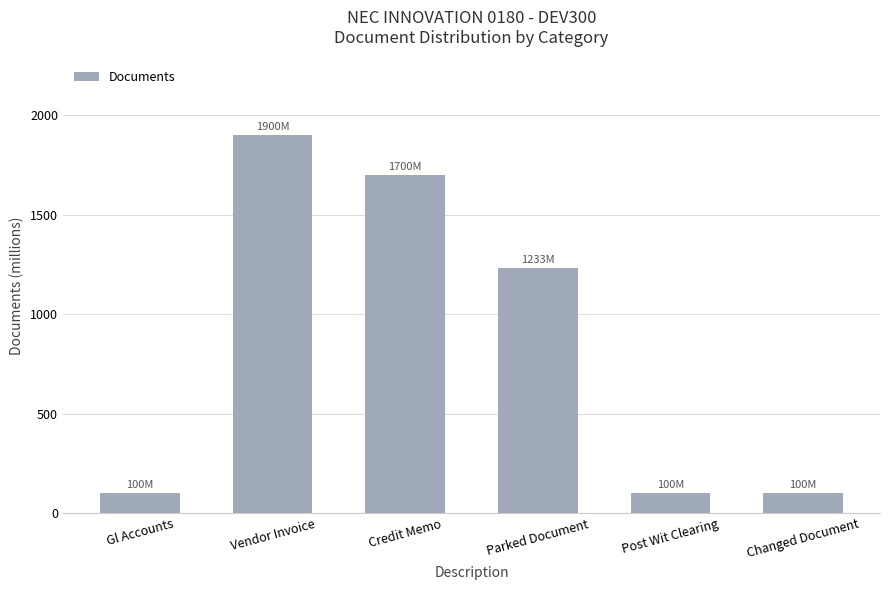

What is the label of the 1st bar from the left?

Gl Accounts